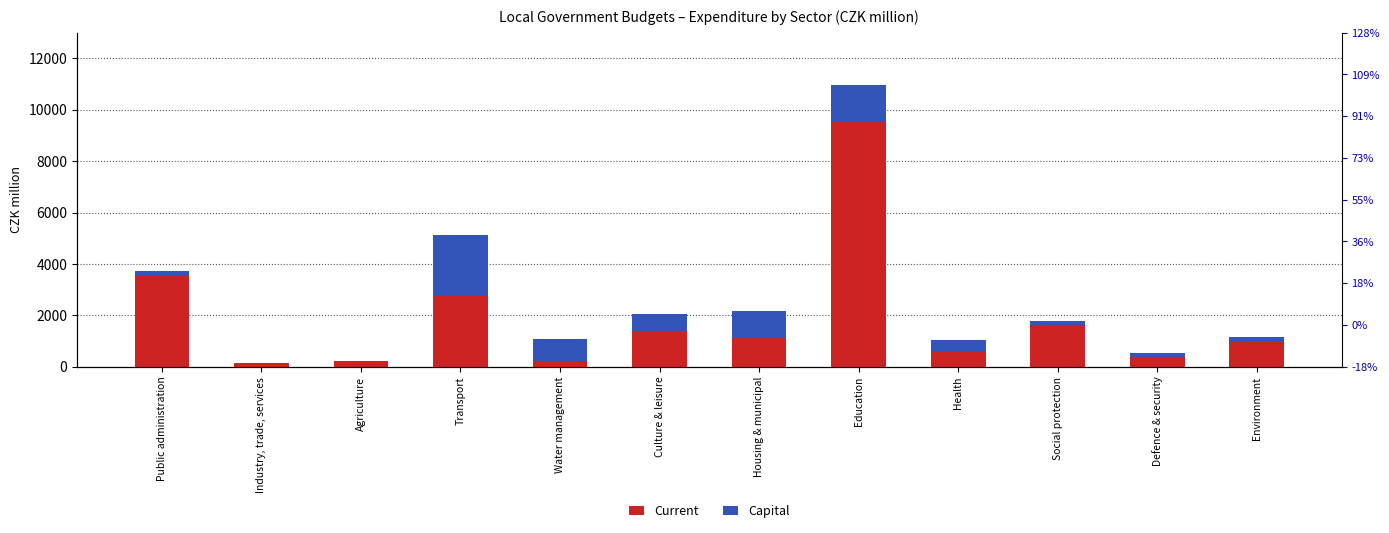

What is the value of the Capital bar at the 7th from the left?

1051.6